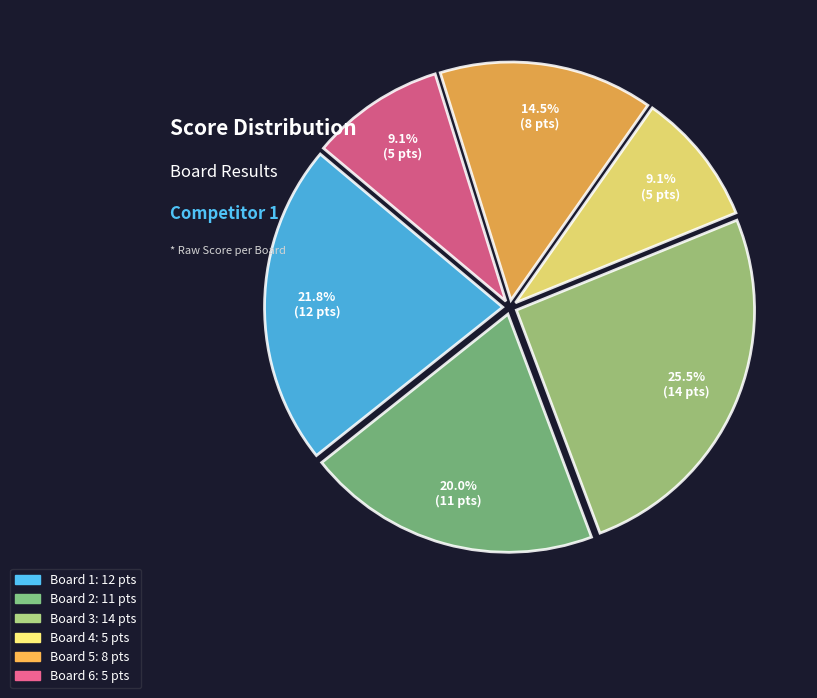

What portion of the pie excludes Board 6?

90.9%